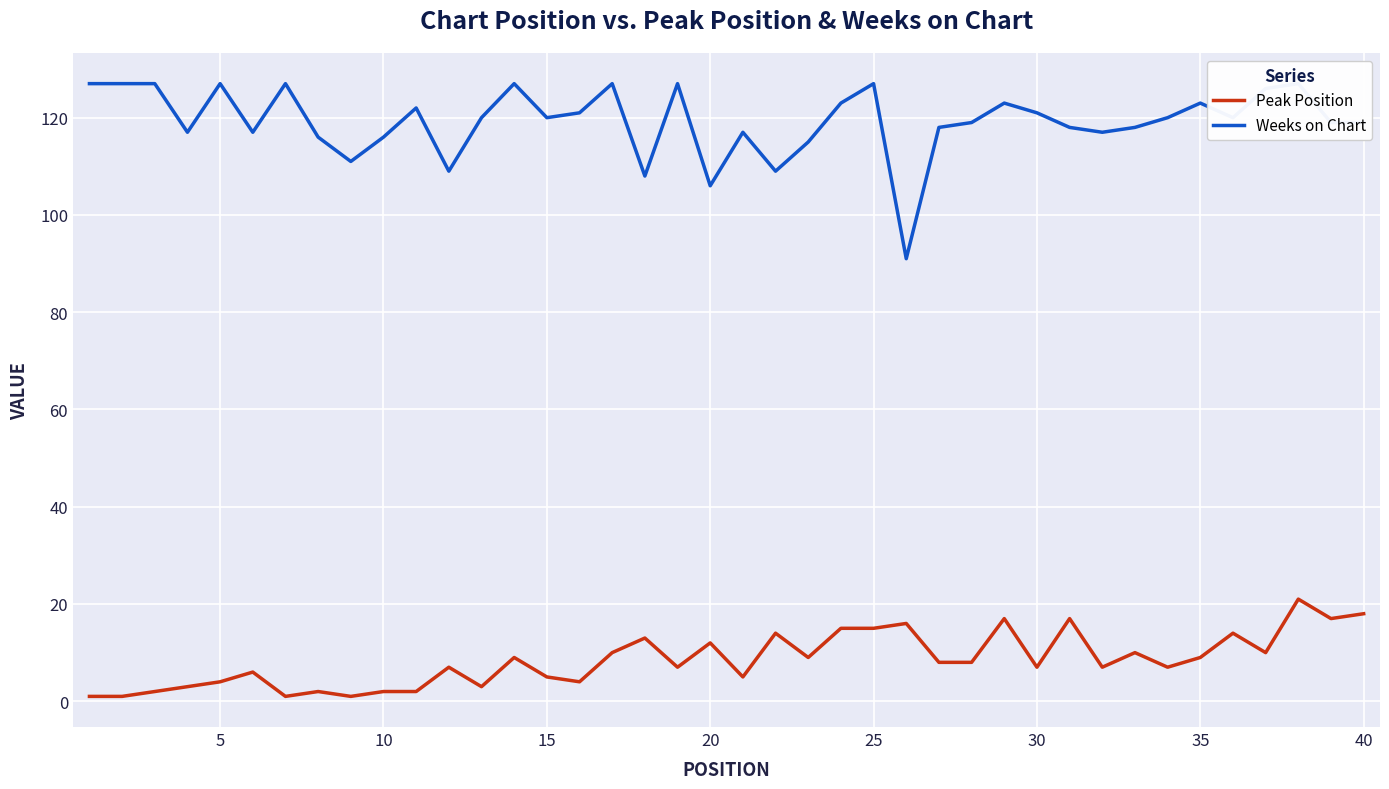

What is the difference between the maximum and minimum values in the Peak Position series?

20